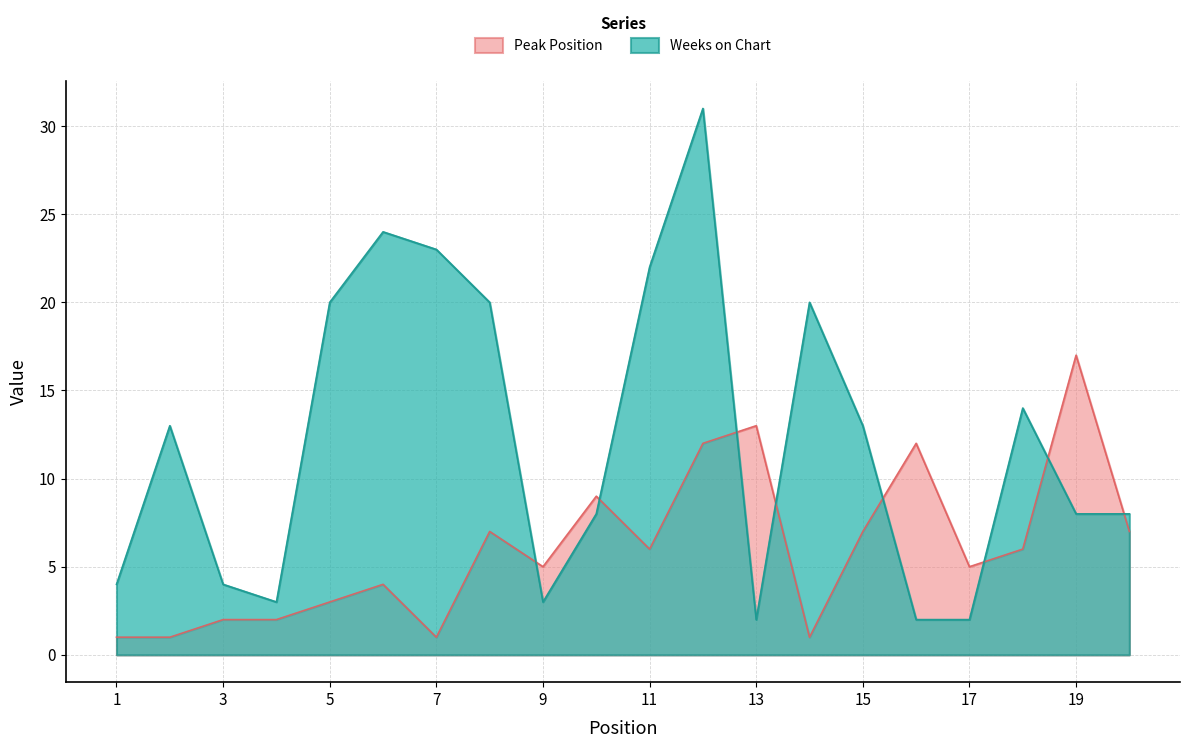

Which series has the widest spread of values?

Weeks on Chart